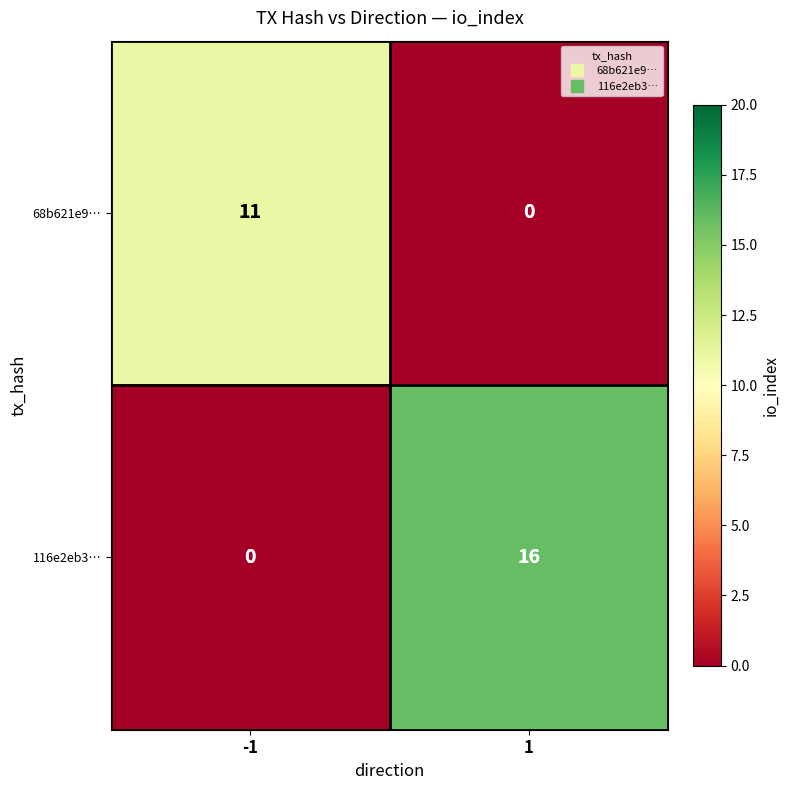

Reading right to left, extract all data points from this chart.

68b621e9…: 1=0	-1=11
116e2eb3…: 1=16	-1=0